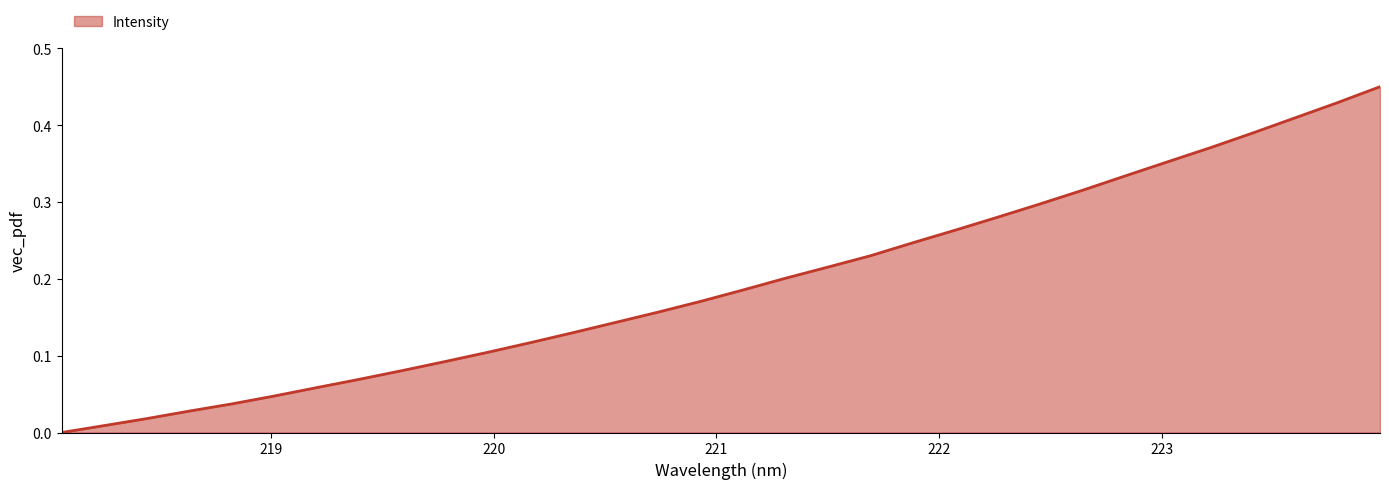

Does the chart display data point markers on the line(s)?

No